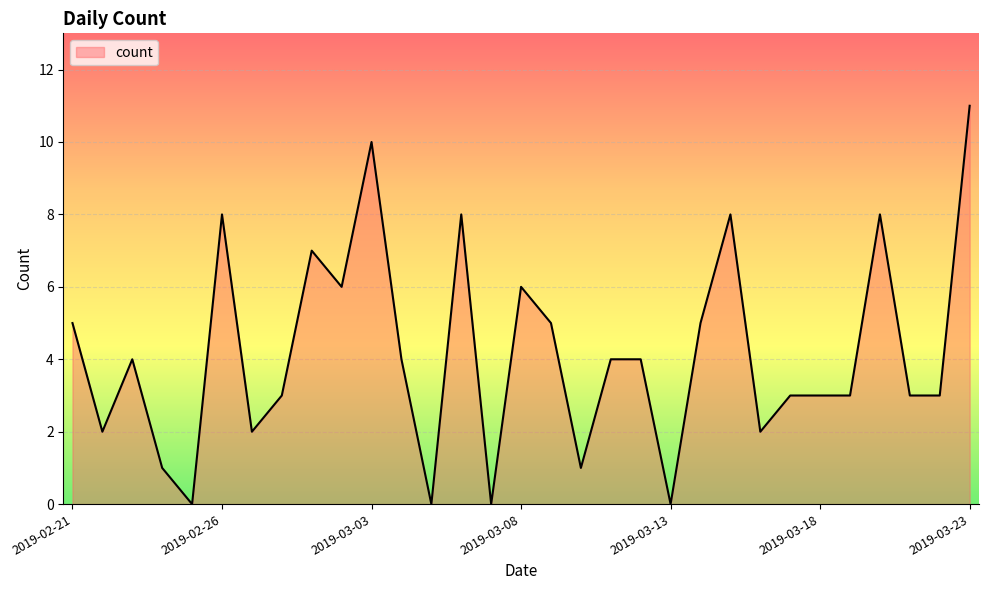

Does the chart display data point markers on the line(s)?

No